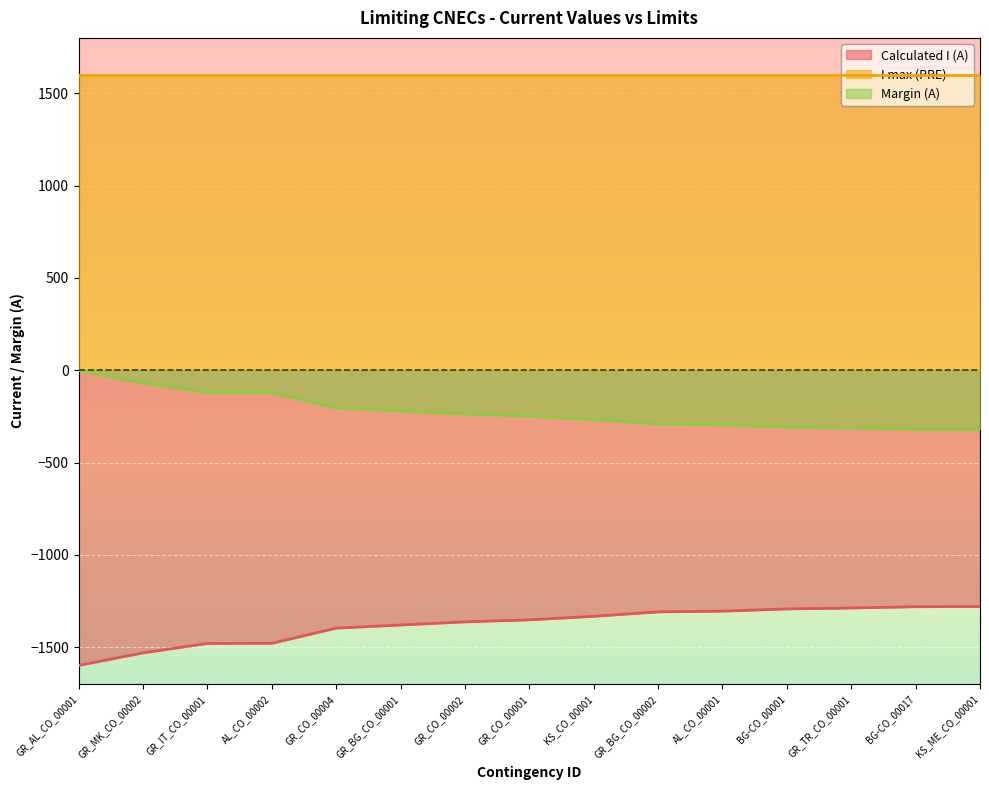

What is the average value of the Margin (A) series?

-222